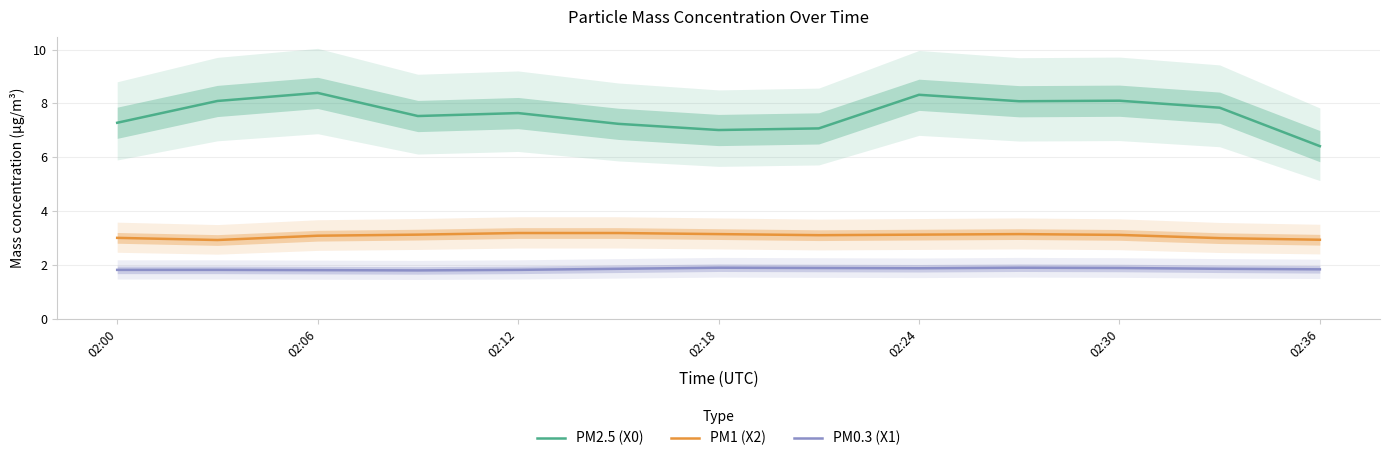

List the series in order of their peak value, highest first.

PM2.5 (X0), PM1 (X2), PM0.3 (X1)